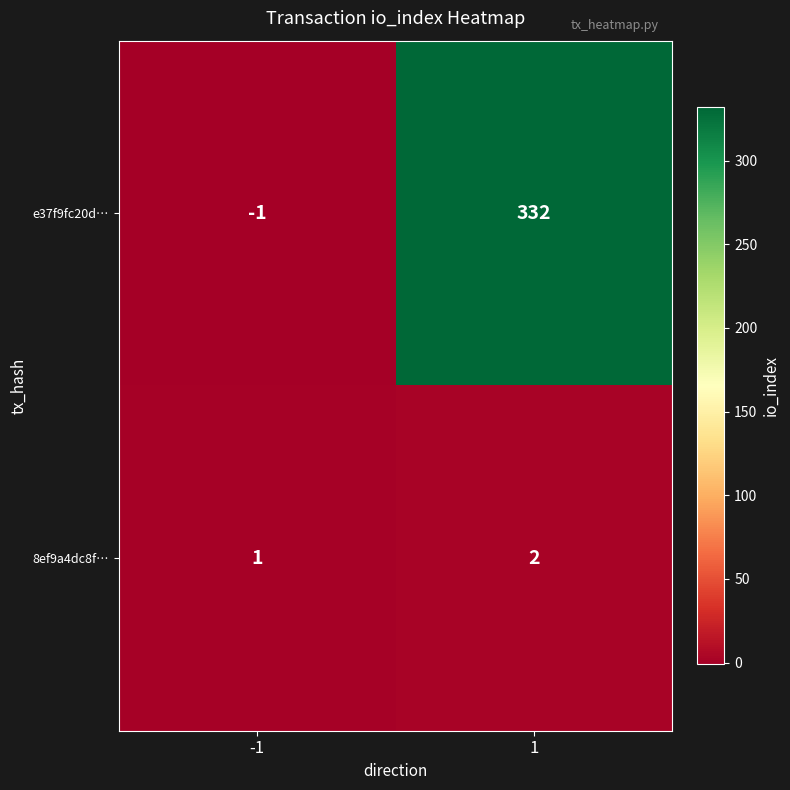

Which series has the widest spread of values?

e37f9fc20d…